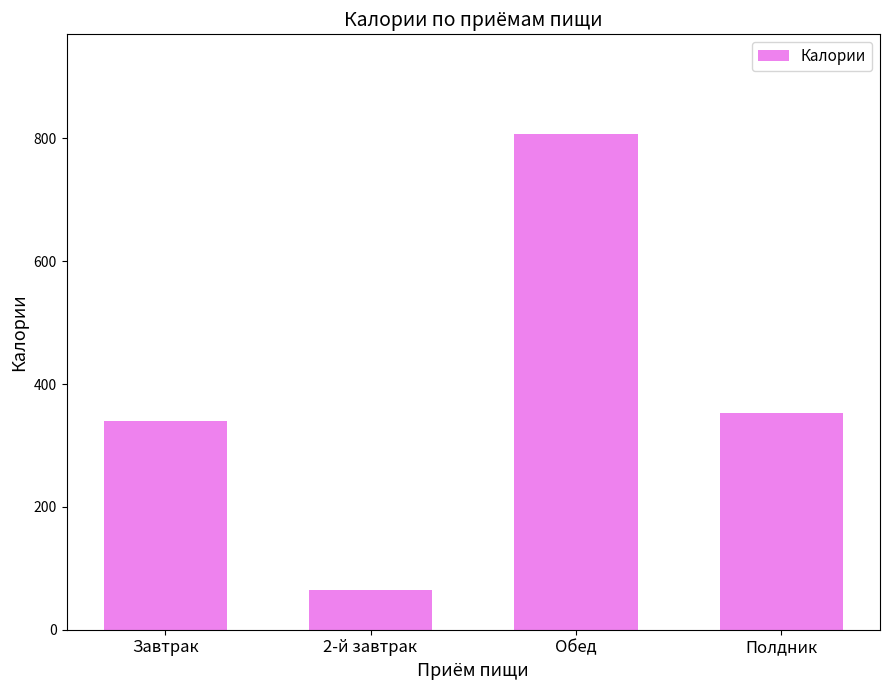

Between Обед and 2-й завтрак, which is larger?

Обед